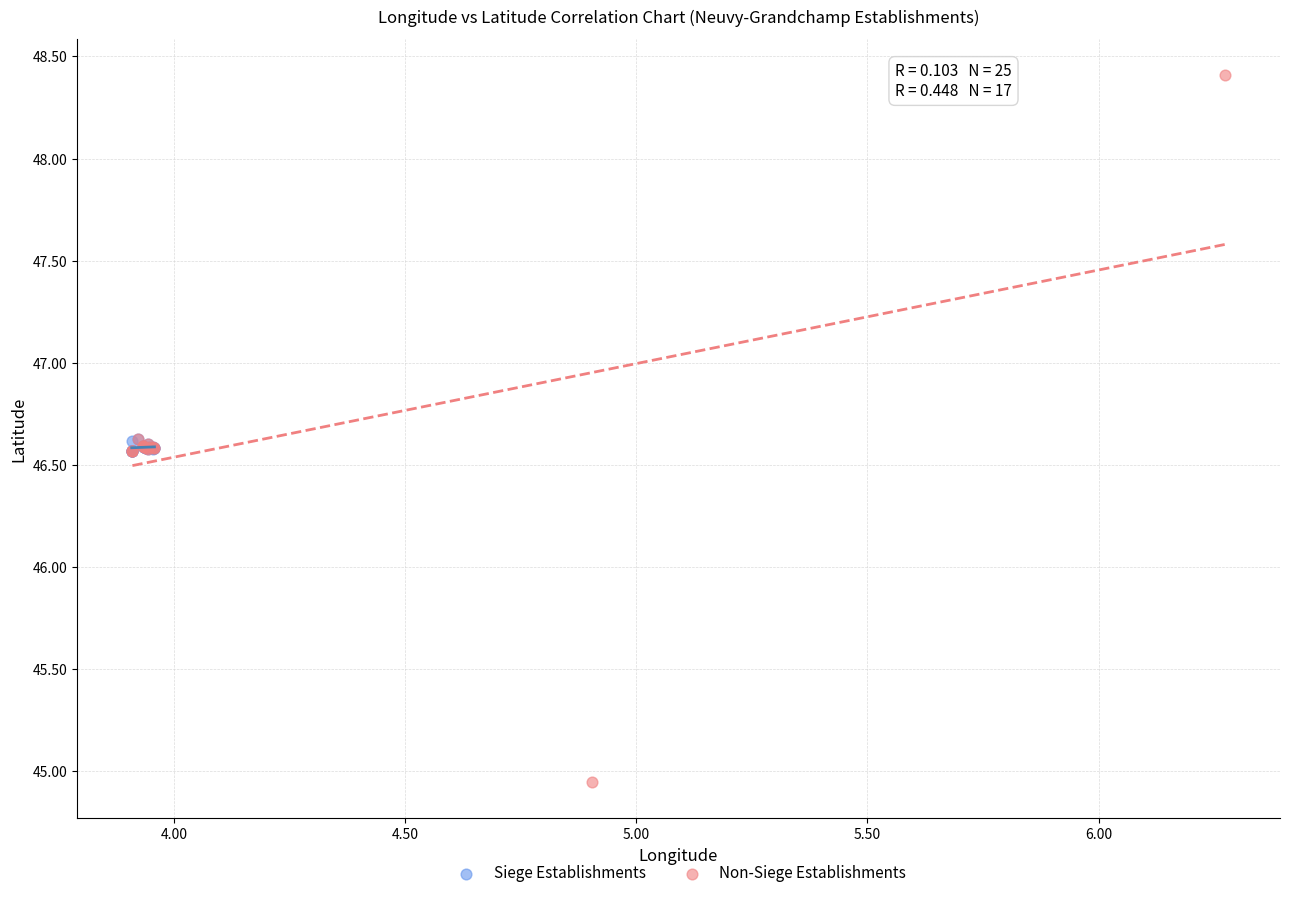

Which series reaches the maximum Y coordinate?

Non-Siege Establishments